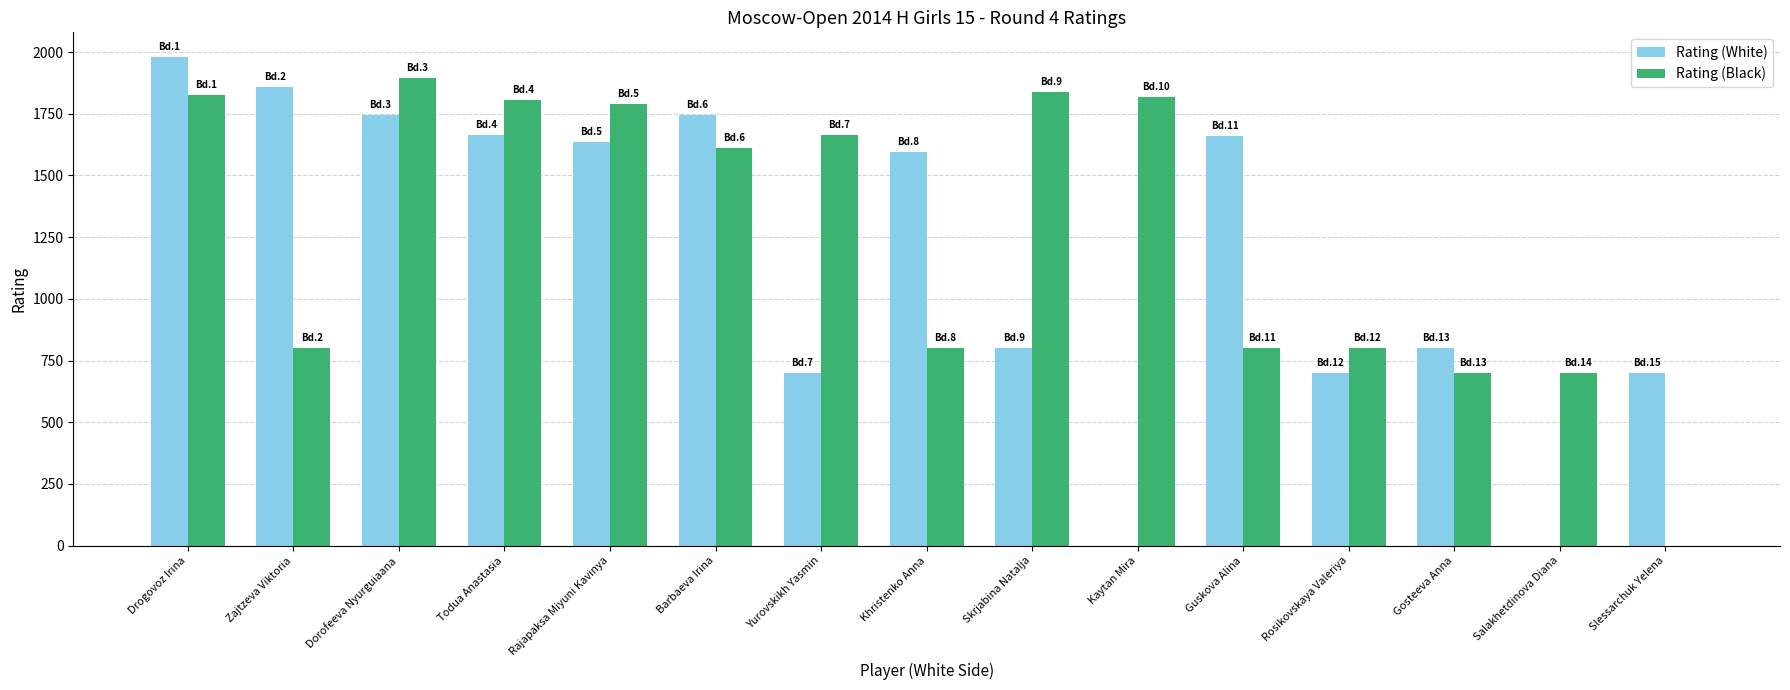

How many groups of bars are there?

15